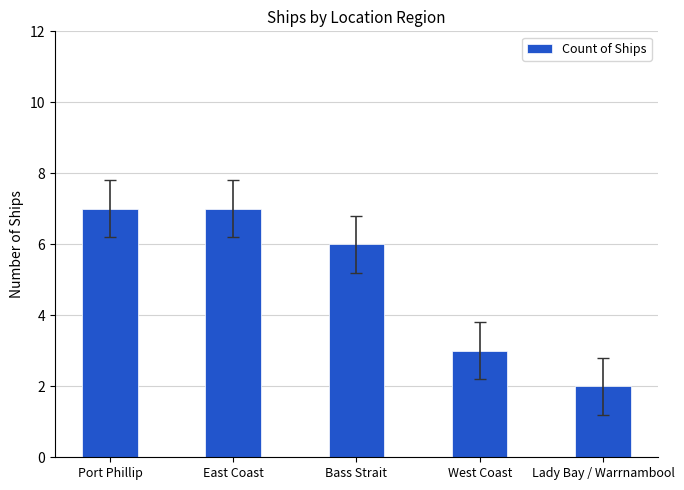

What value does the data have at East Coast?

7